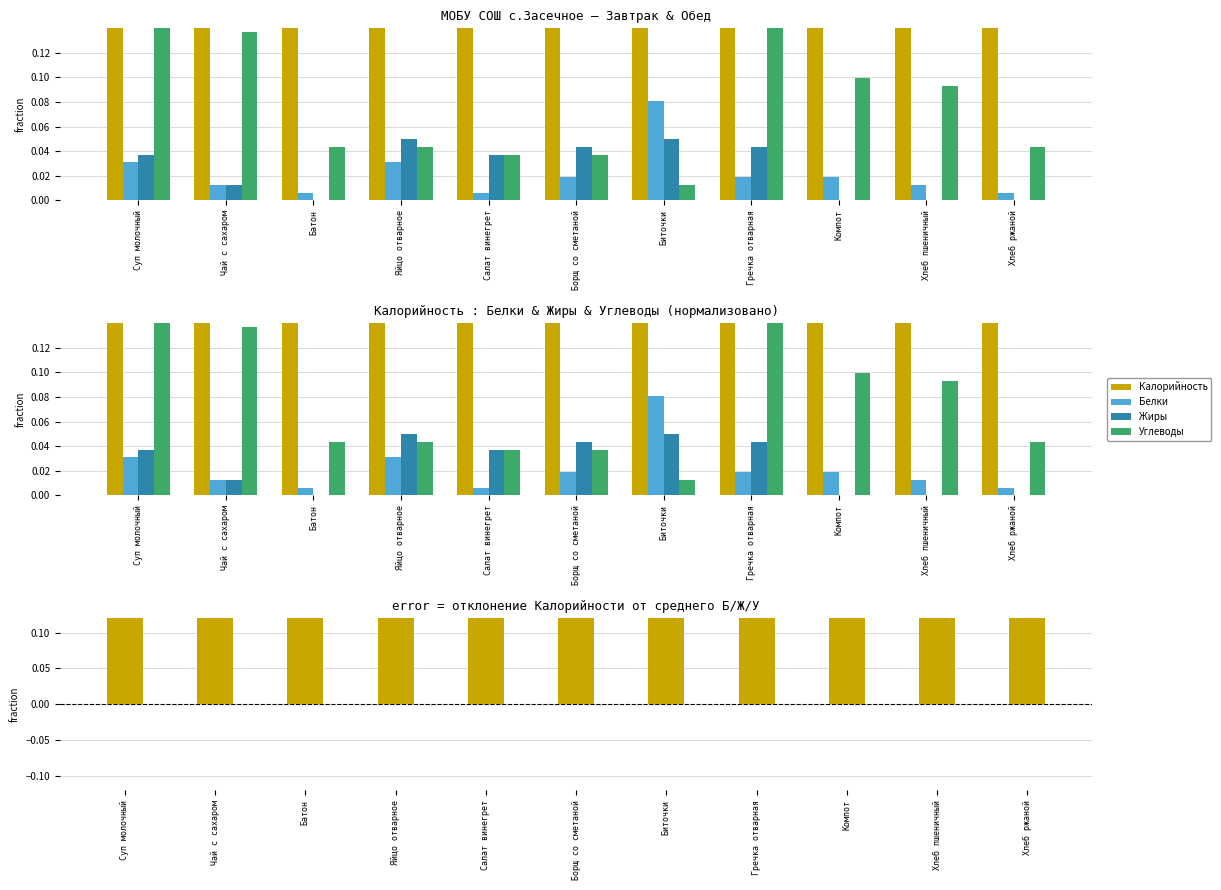

Is it true that Калорийность equals 1.0 at Яйцо отварное?

False